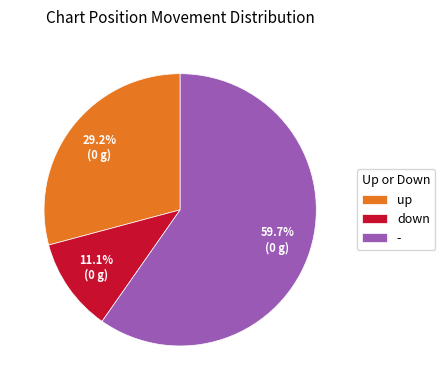

To the nearest percent, what percentage of the pie is up?

29%